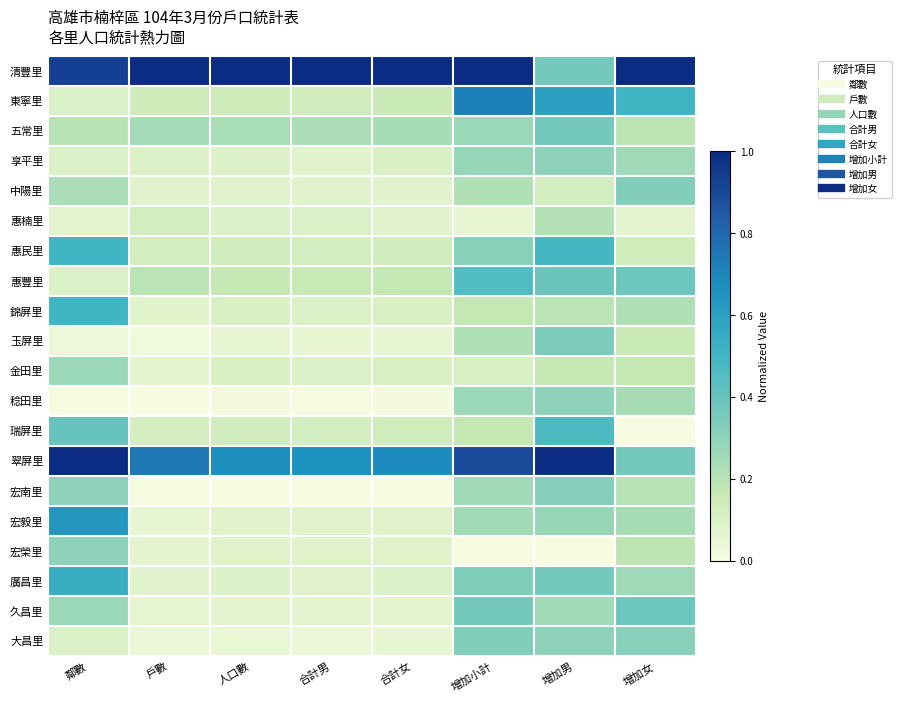

Which has a higher value, 合計女 or 合計男?

合計女